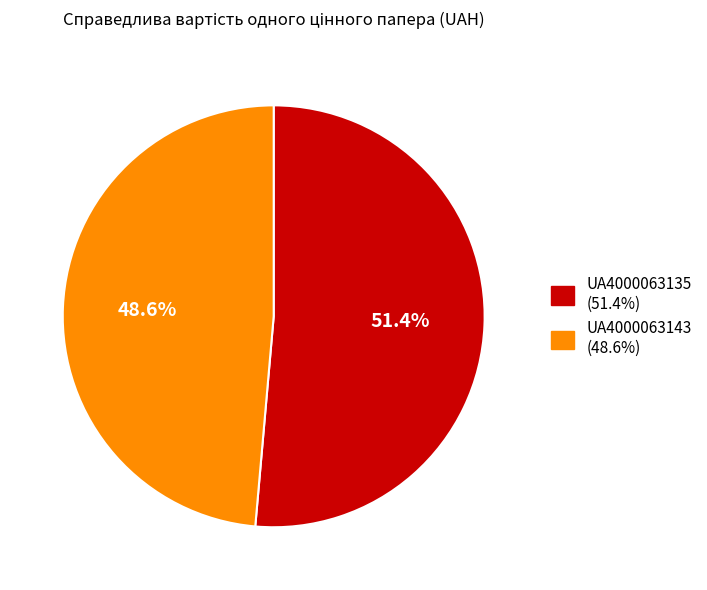

Combined, what portion of the pie is UA4000063143 and UA4000063135?

100.0%